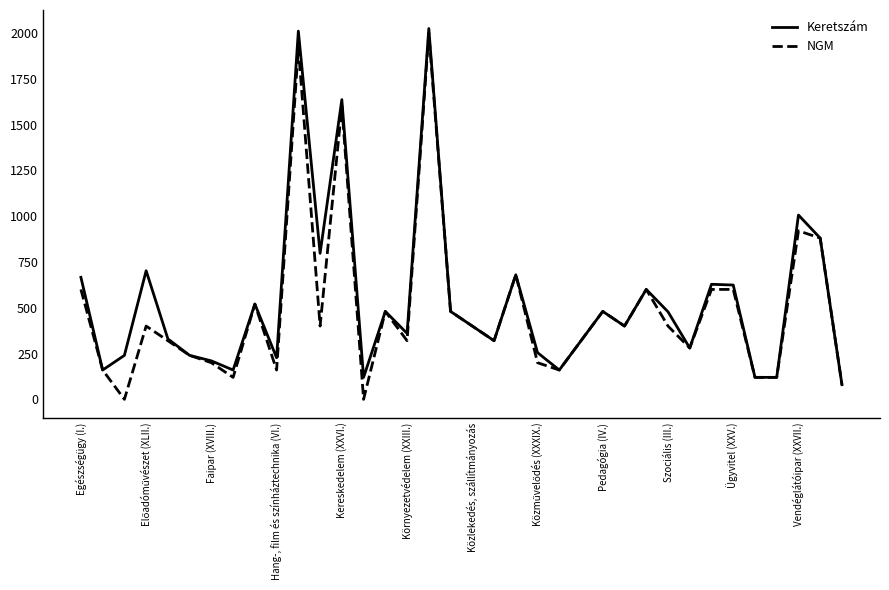

What is the highest value of the NGM series?

2000